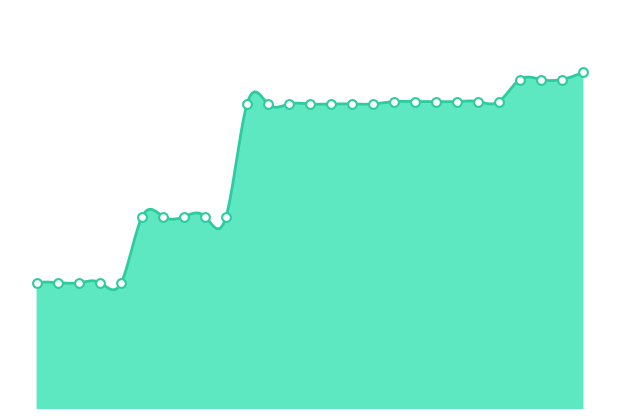

What is the change in value from 2019-01-01 to 2022-04-01?

+74